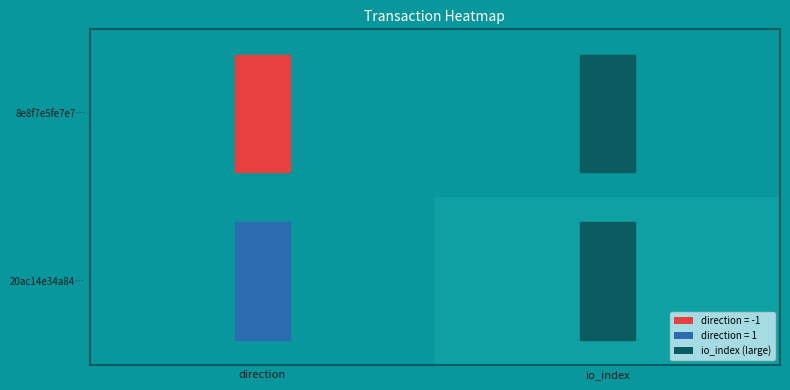

Reading left to right, transcribe all the data shown in this chart.

8e8f7e5fe7e7…: direction=-1	io_index=314
20ac14e34a84…: direction=1	io_index=15